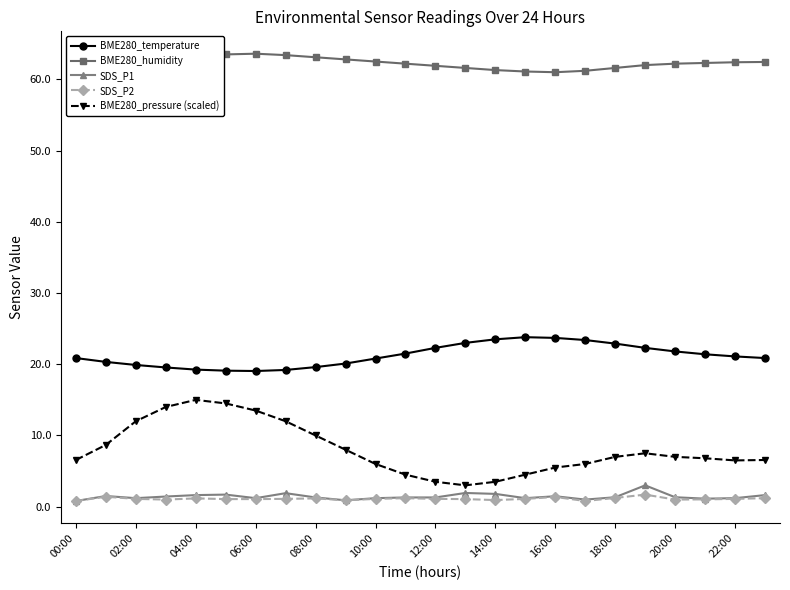

What is the maximum value shown in the chart?

63.6